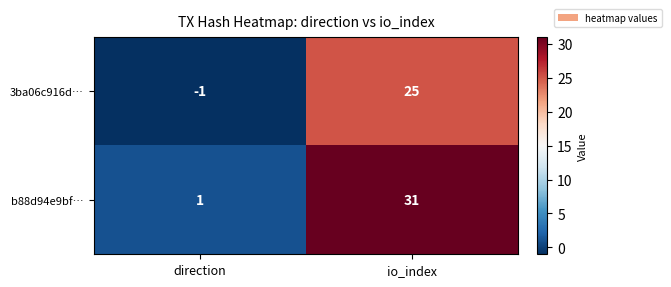

Which series has the largest range (max minus min)?

b88d94e9bf…